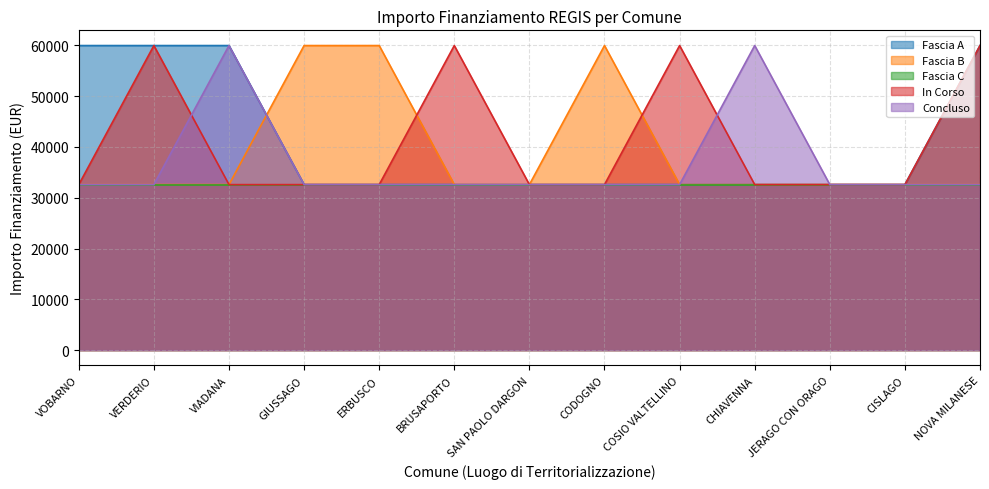

Which series has the largest total across all categories?

Fascia A